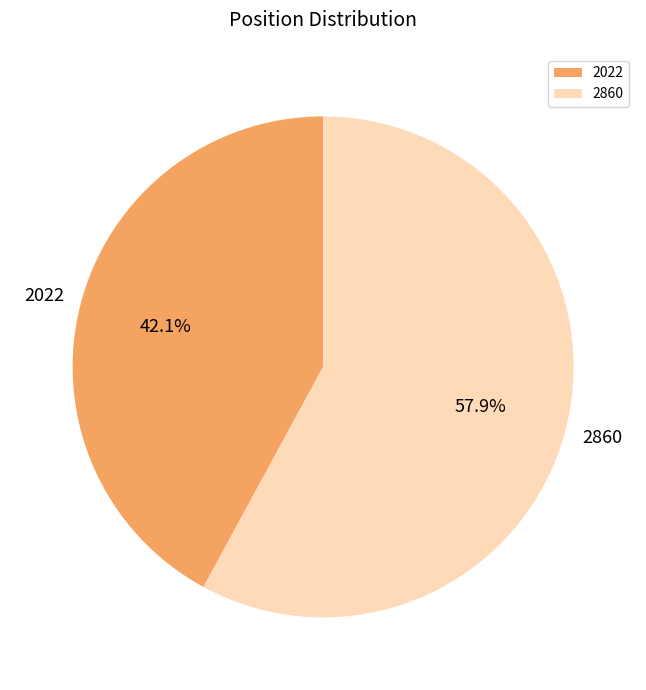

What is the ratio of the value at 2022 to the value at 2860?

0.7